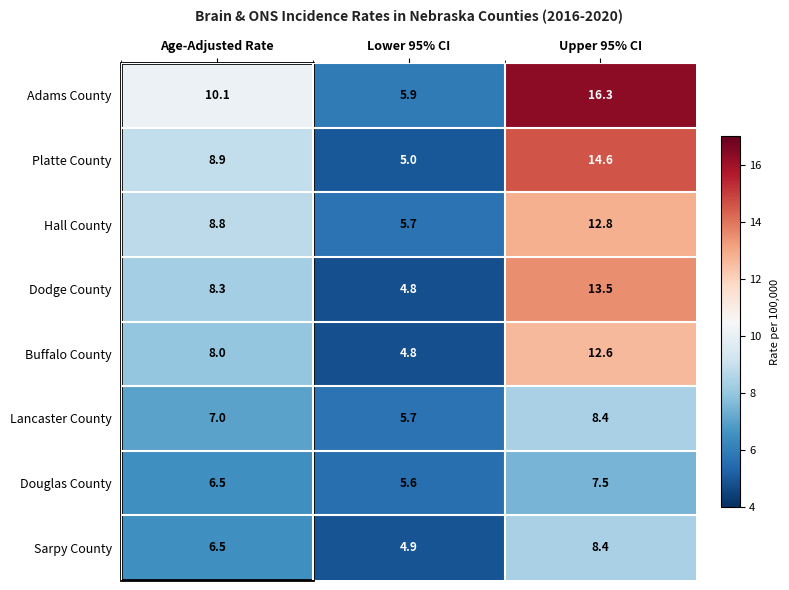

List the labels in order of Platte County value, largest first.

Upper 95% CI, Age-Adjusted Rate, Lower 95% CI